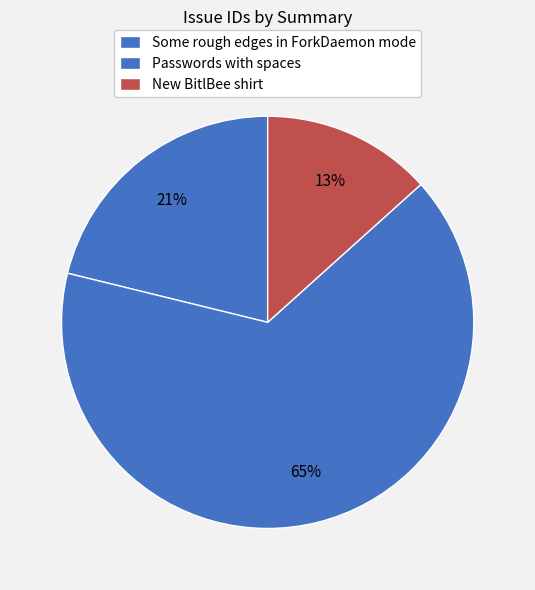

Which slice is the largest?

Passwords with spaces